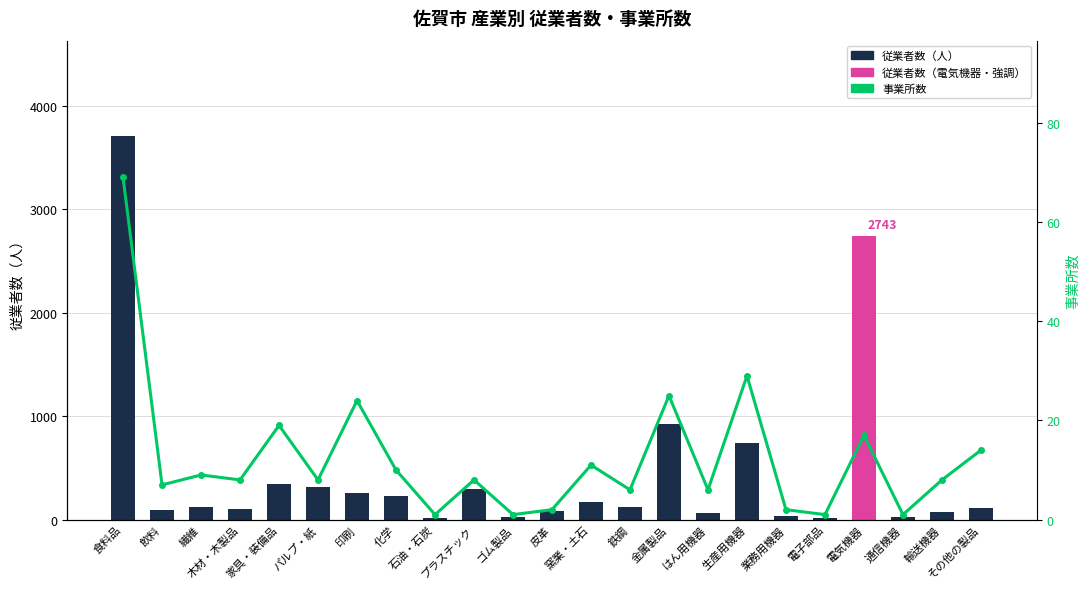

Reading right to left, transcribe all the data shown in this chart.

従業者数（人）: その他の製品=108	輸送機器=73	通信機器=22	電気機器=2743	電子部品=11	業務用機器=39	生産用機器=745	はん用機器=64	金属製品=929	鉄鋼=121	窯業・土石=174	皮革=80	ゴム製品=26	プラスチック=297	石油・石炭=14	化学=232	印刷=254	パルプ・紙=311	家具・装備品=341	木材・木製品=99	繊維=118	飲料=91	食料品=3705
事業所数: その他の製品=14	輸送機器=8	通信機器=1	電気機器=17	電子部品=1	業務用機器=2	生産用機器=29	はん用機器=6	金属製品=25	鉄鋼=6	窯業・土石=11	皮革=2	ゴム製品=1	プラスチック=8	石油・石炭=1	化学=10	印刷=24	パルプ・紙=8	家具・装備品=19	木材・木製品=8	繊維=9	飲料=7	食料品=69